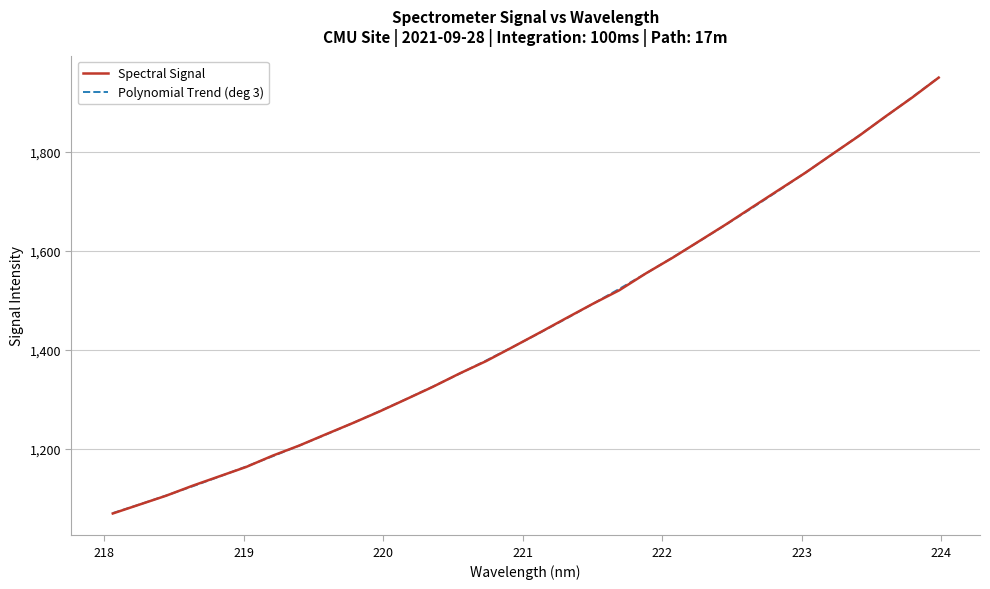

What is the smallest value displayed?

1069.8